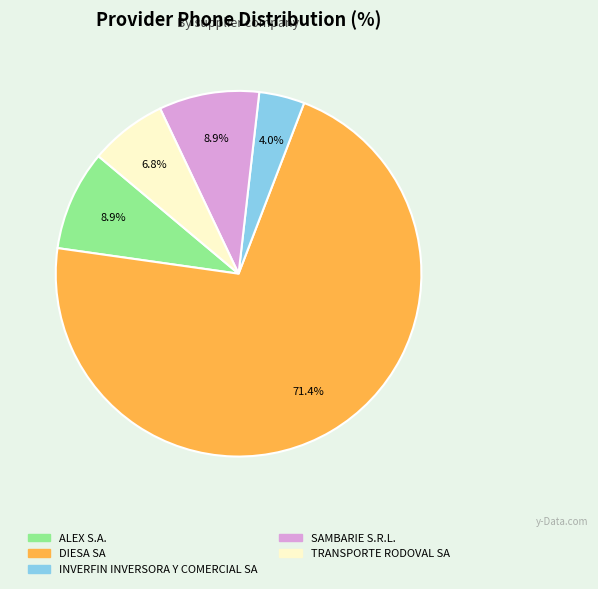

What percentage is NOT represented by TRANSPORTE RODOVAL SA?

93.2%